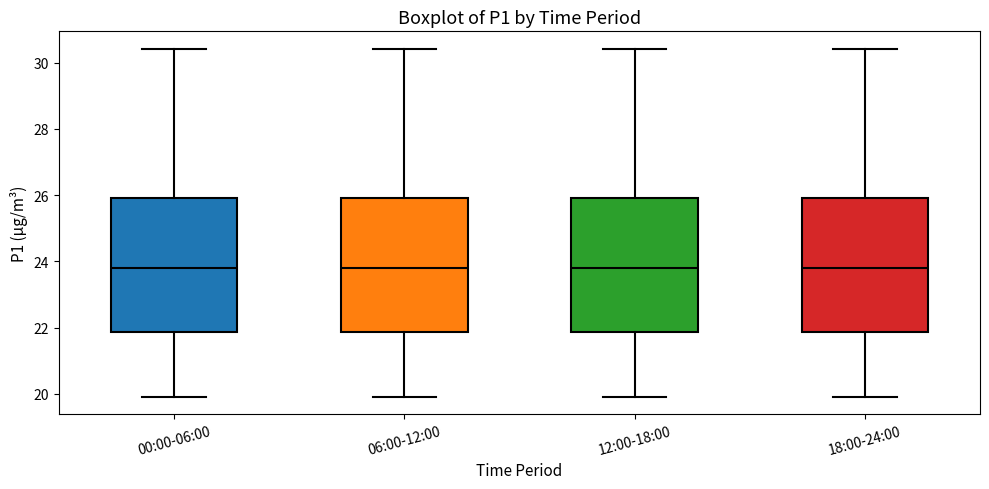

Where does the lower whisker of the box for 12:00-18:00 end on the y-axis? The values are not printed on the chart, so give them approximately, as read against the axis.

20.0